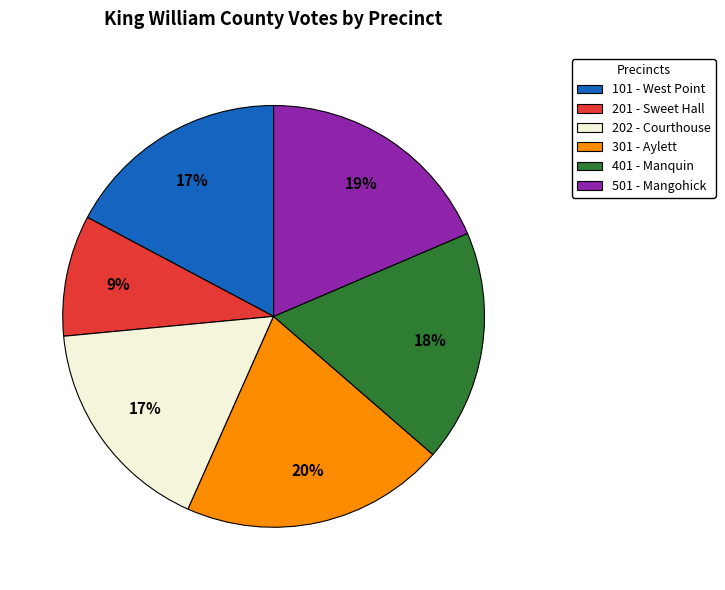

True or false: 401 - Manquin accounts for 31% of the total.

False